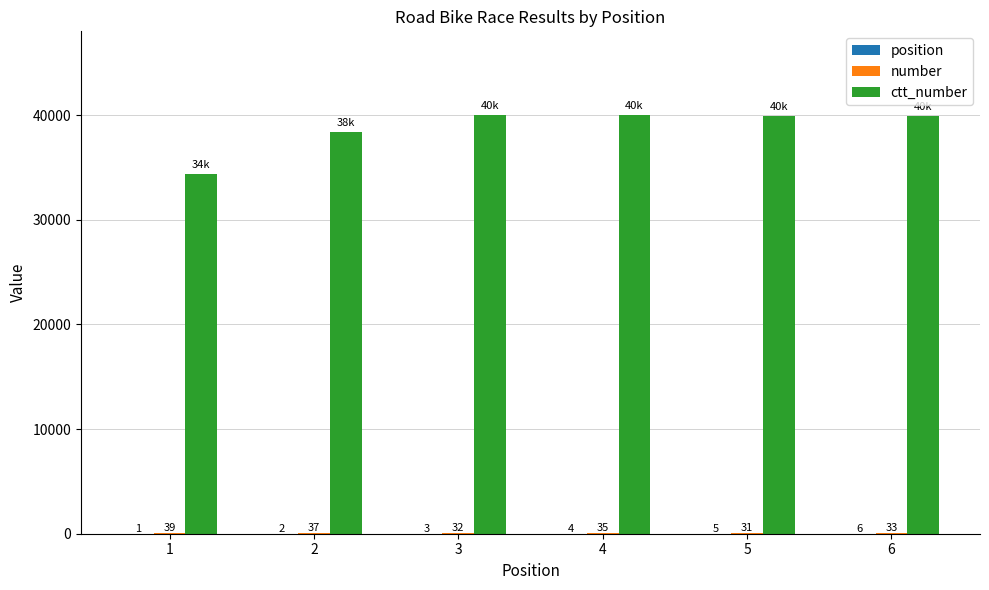

What is the total value across all series at 6?

39940